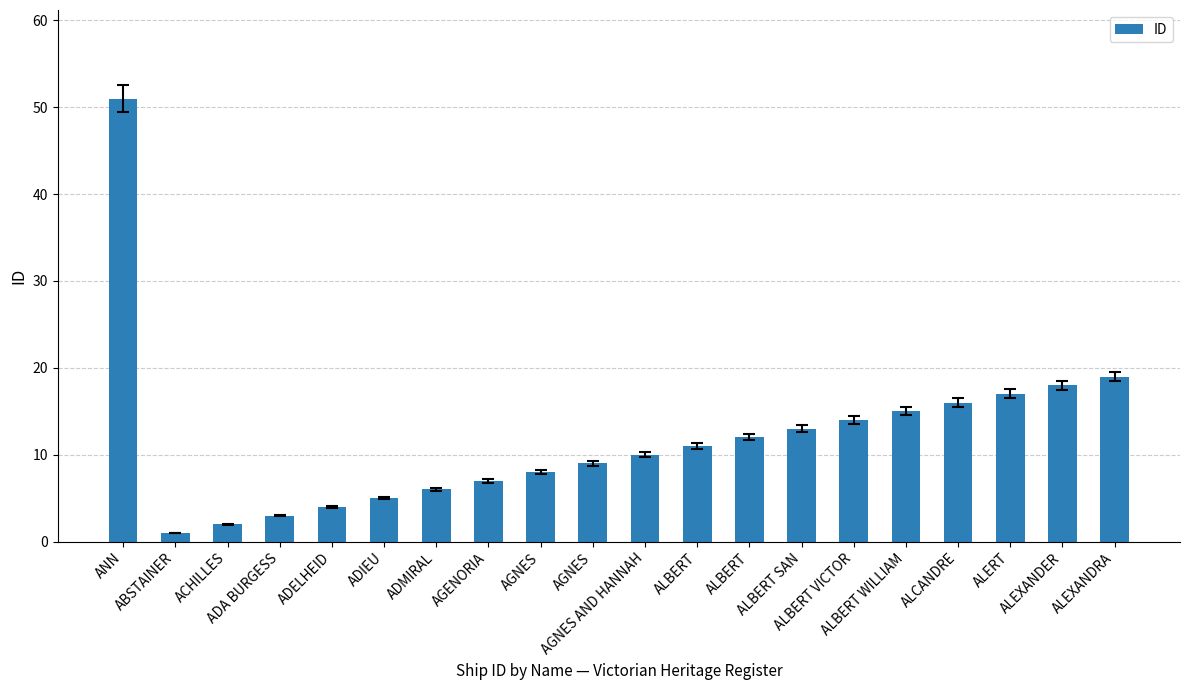

Count the number of categories in the chart.

20